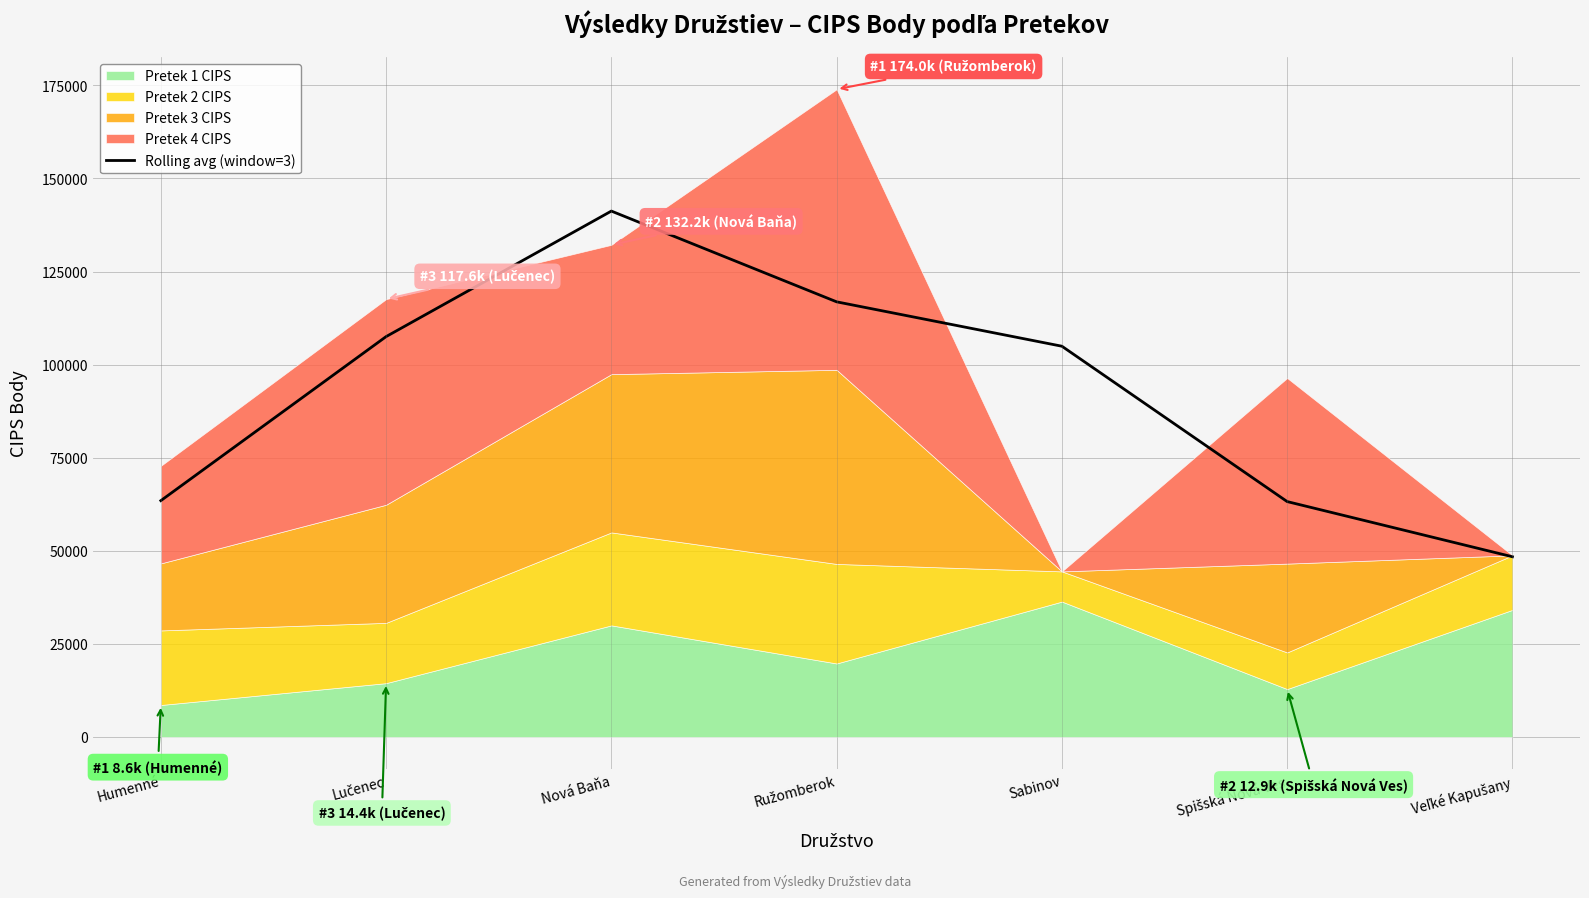

Reading right to left, what are all the values shown in this chart?

48393.3	63215.0	104941.7	116865.0	141240.0	107525.0	63466.7